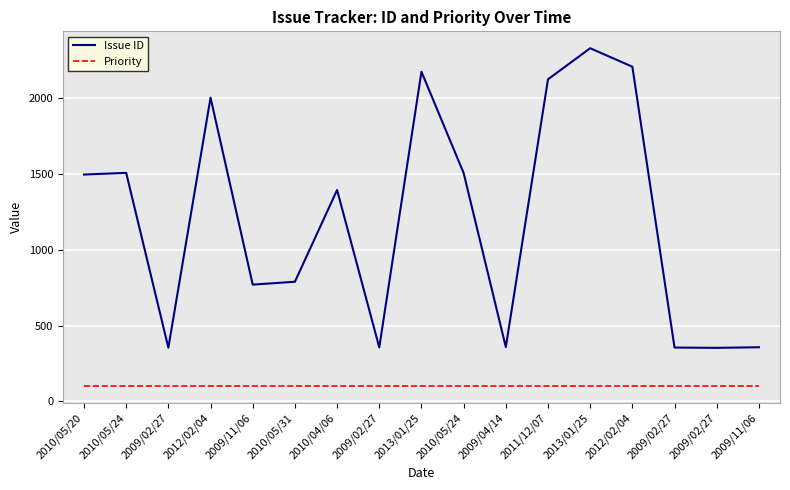

How many series are shown in this chart?

2